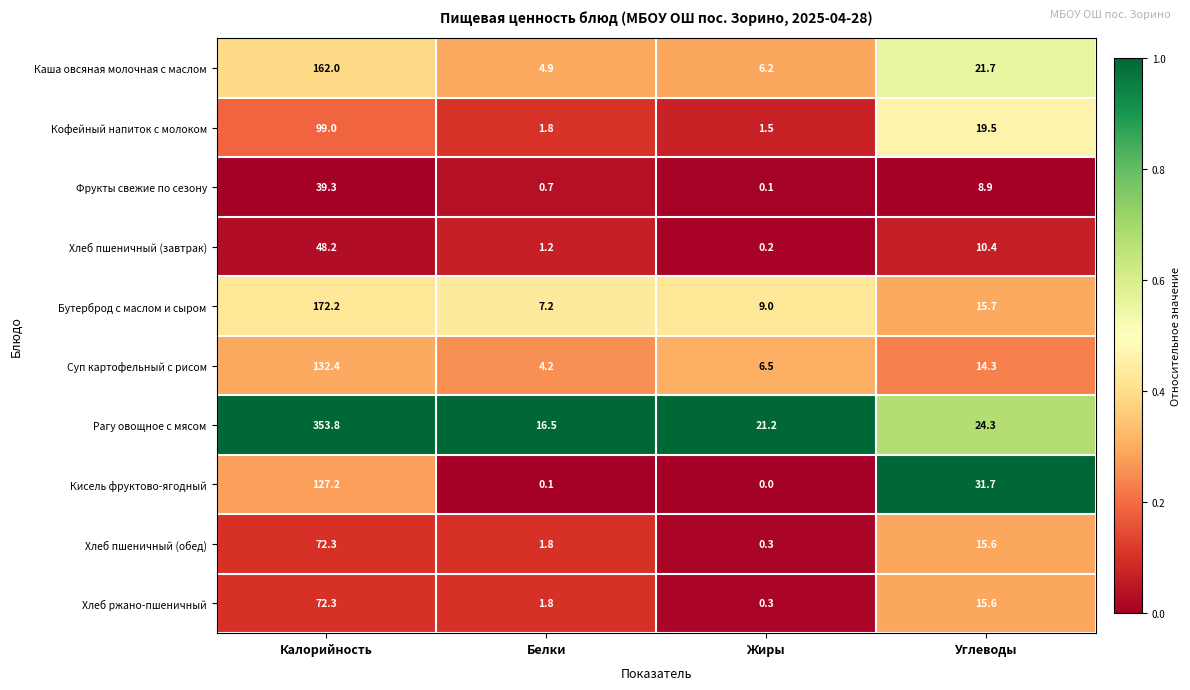

At how many categories does at least one series exceed 0?

4